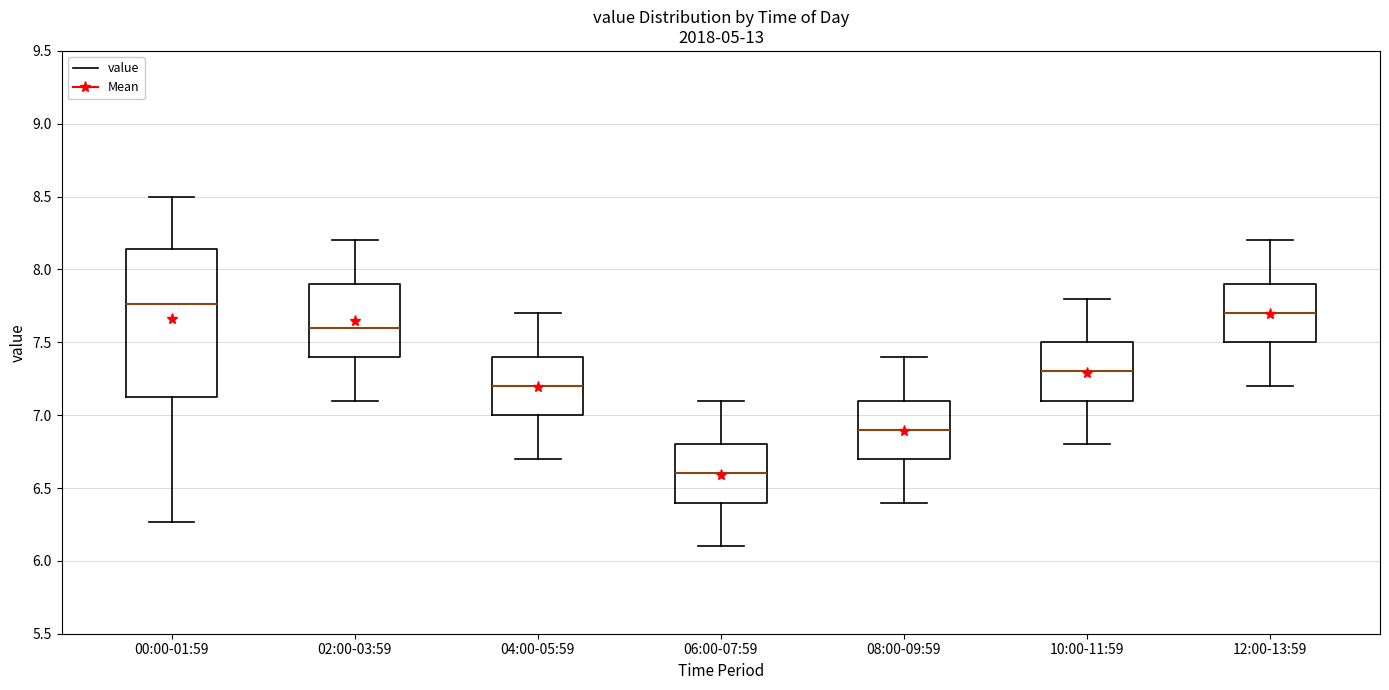

Where does the upper whisker of the box for 04:00-05:59 end on the y-axis? The values are not printed on the chart, so give them approximately, as read against the axis.

7.70